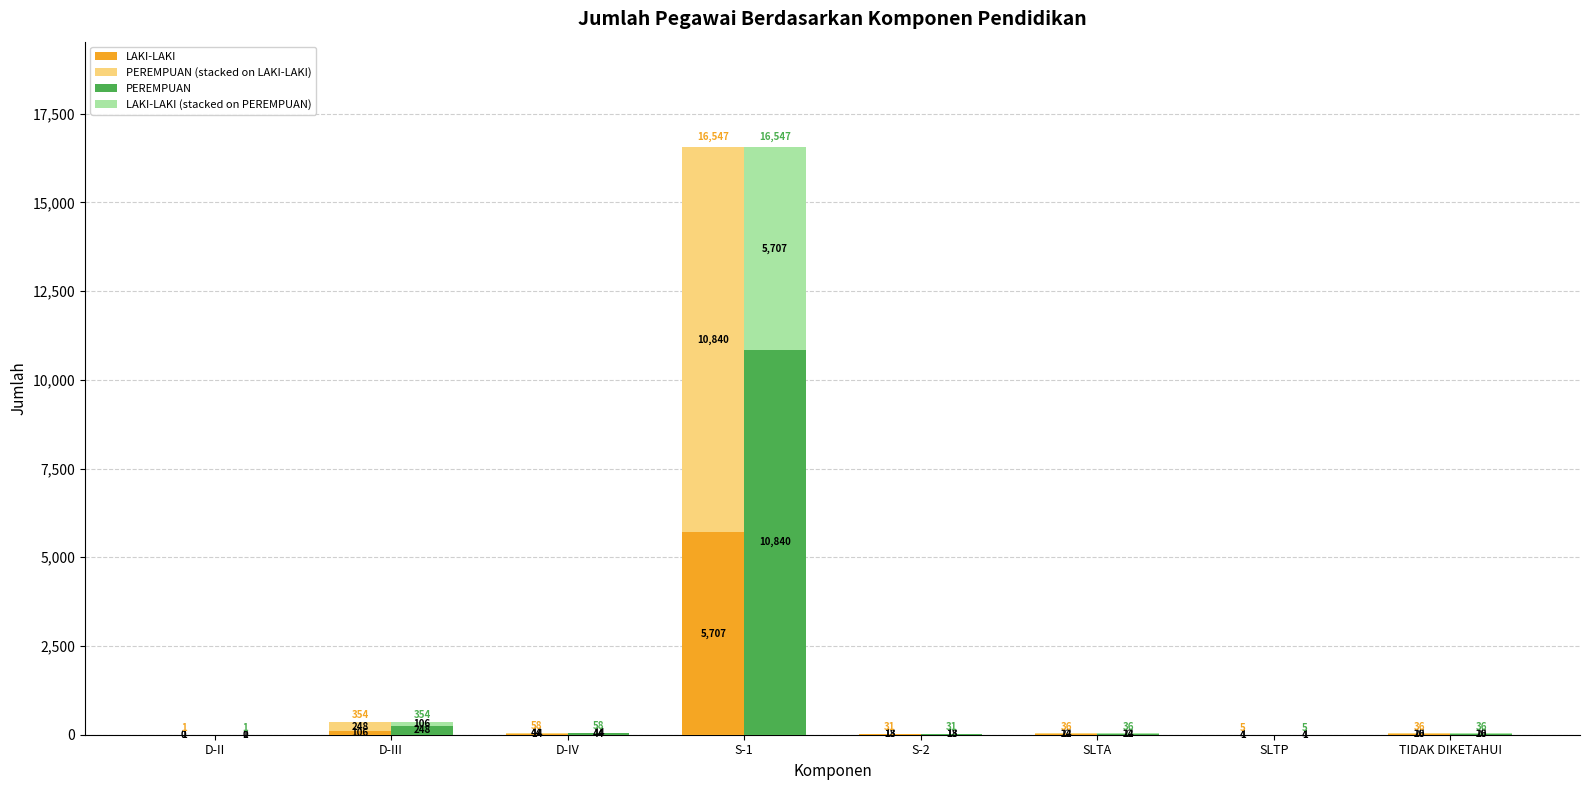

At which label is LAKI-LAKI closest to 2854?

D-III